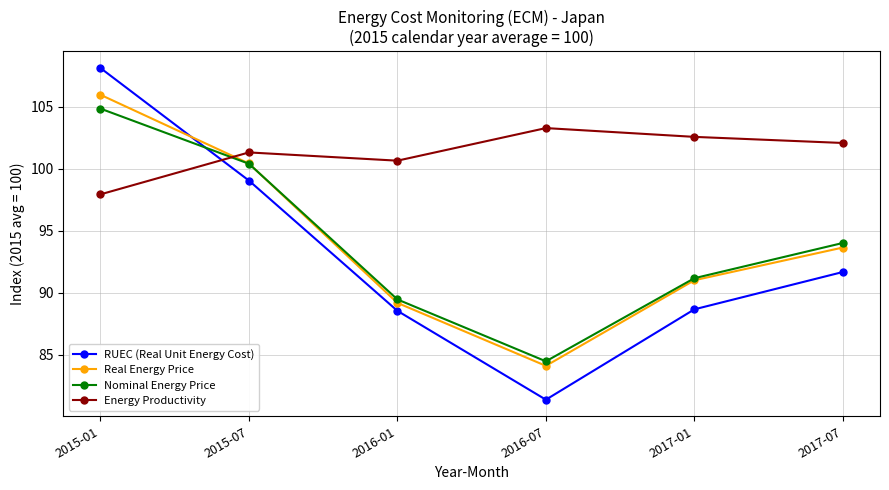

What is the highest value of the Energy Productivity series?

103.3